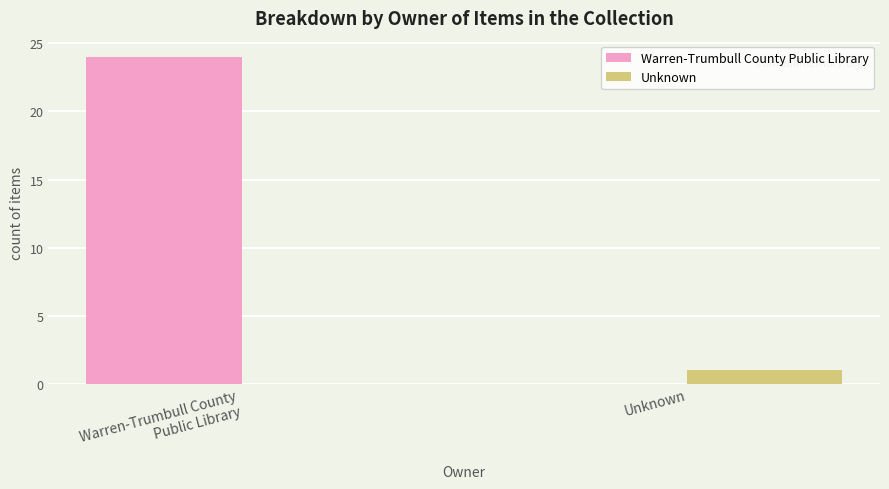

Which category has the highest value in the Warren-Trumbull County Public Library series?

Warren-Trumbull County
Public Library